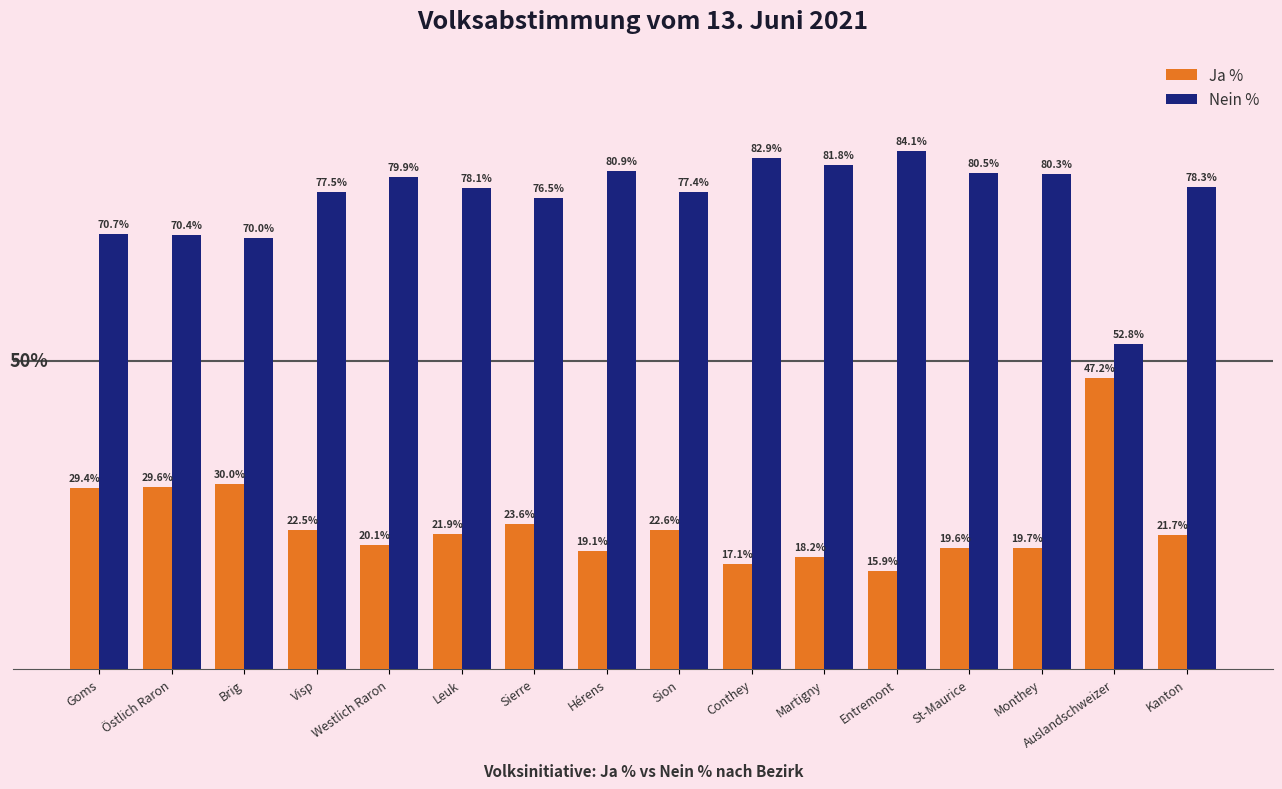

Which series has the largest total across all categories?

Nein %